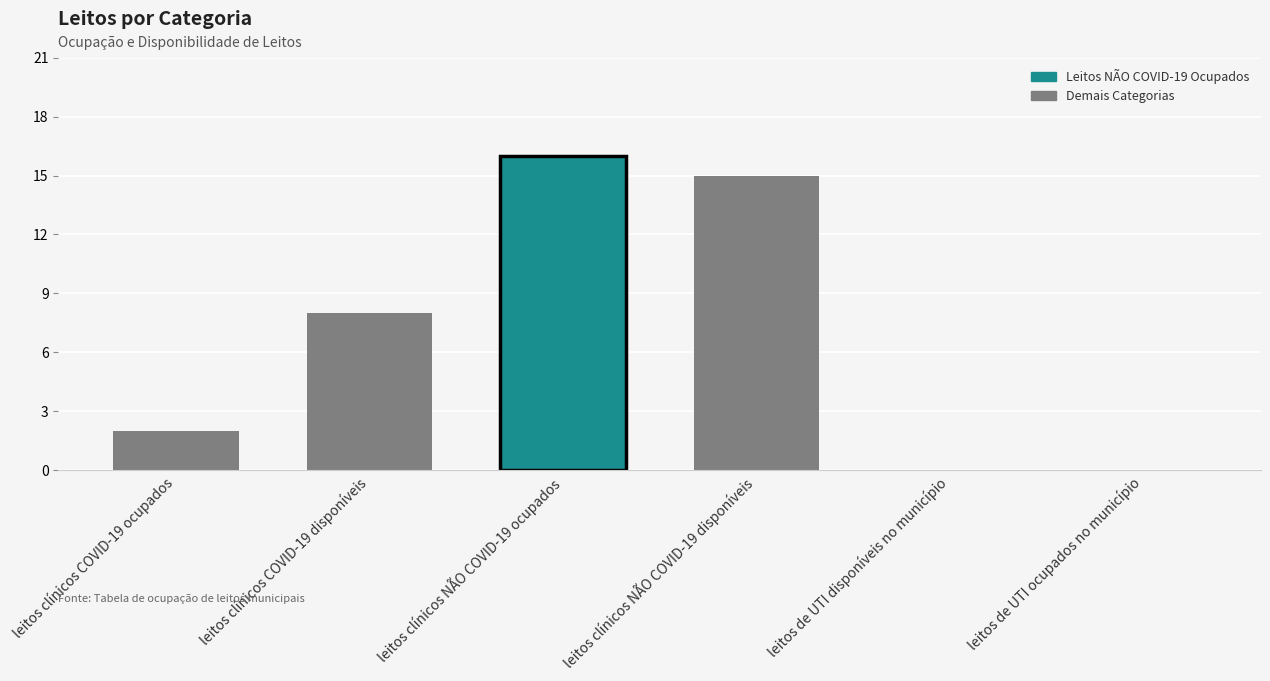

What is the sum of the values at leitos clínicos COVID-19 ocupados and leitos clínicos COVID-19 disponíveis?

10